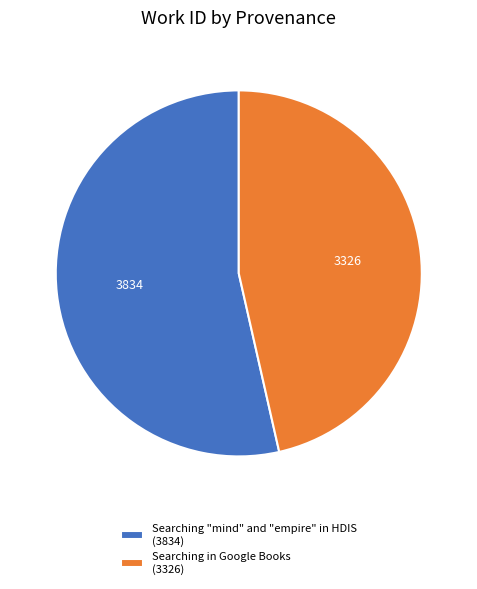

Is it true that Searching in Google Books is 39% of the pie?

False